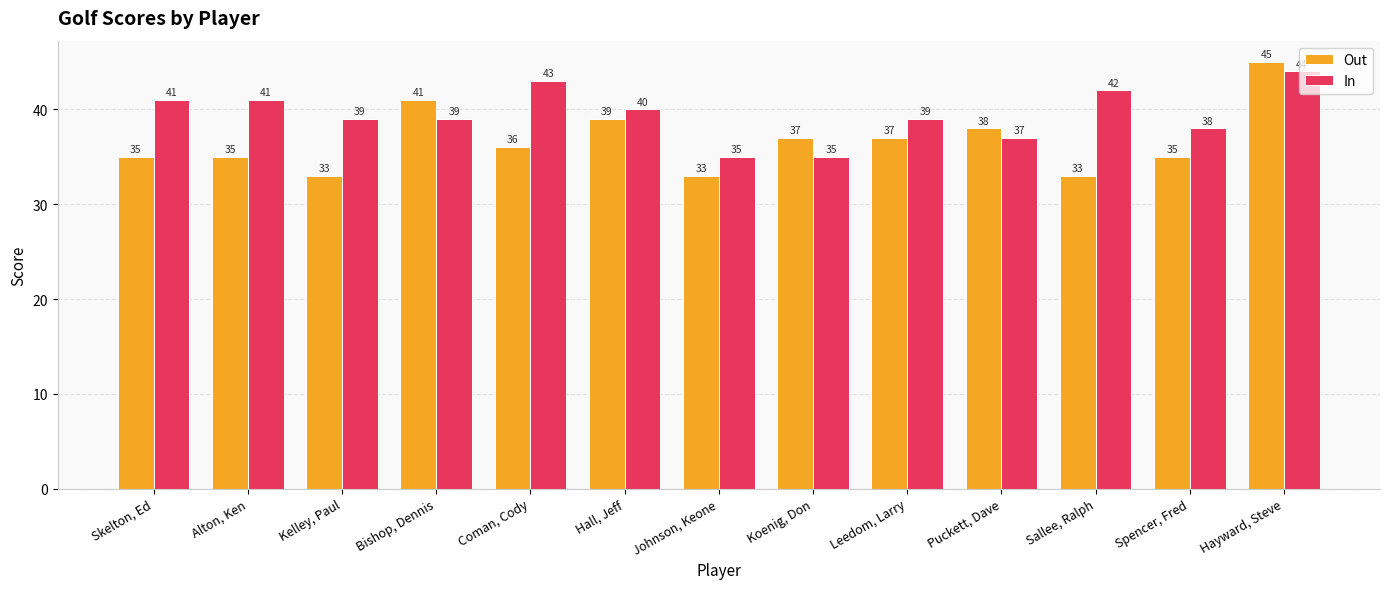

Reading right to left, extract all data points from this chart.

Out: Hayward, Steve=45	Spencer, Fred=35	Sallee, Ralph=33	Puckett, Dave=38	Leedom, Larry=37	Koenig, Don=37	Johnson, Keone=33	Hall, Jeff=39	Coman, Cody=36	Bishop, Dennis=41	Kelley, Paul=33	Alton, Ken=35	Skelton, Ed=35
In: Hayward, Steve=44	Spencer, Fred=38	Sallee, Ralph=42	Puckett, Dave=37	Leedom, Larry=39	Koenig, Don=35	Johnson, Keone=35	Hall, Jeff=40	Coman, Cody=43	Bishop, Dennis=39	Kelley, Paul=39	Alton, Ken=41	Skelton, Ed=41